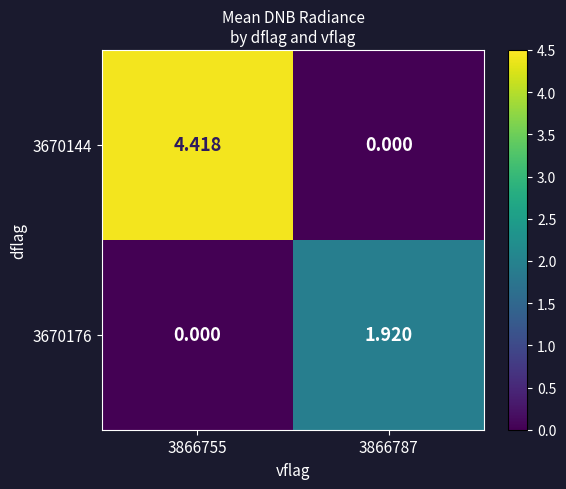

Count the number of categories in the chart.

2